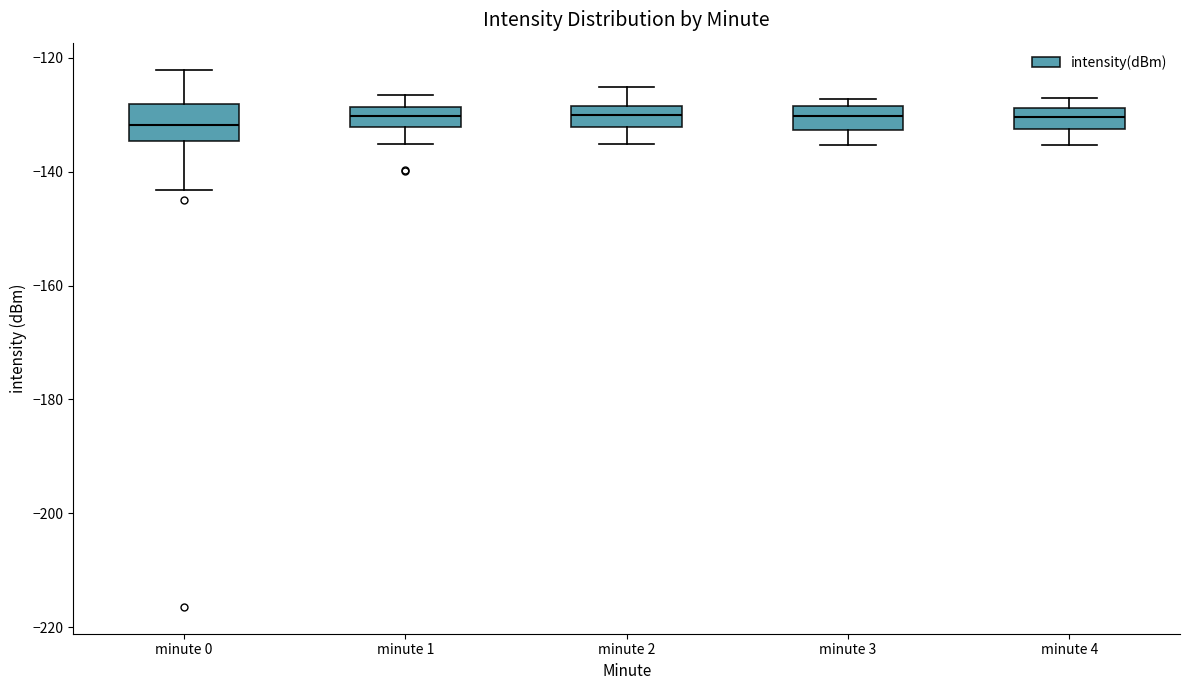

Where is the lower edge of the box for minute 0 on the y-axis? The values are not printed on the chart, so give them approximately, as read against the axis.

-134